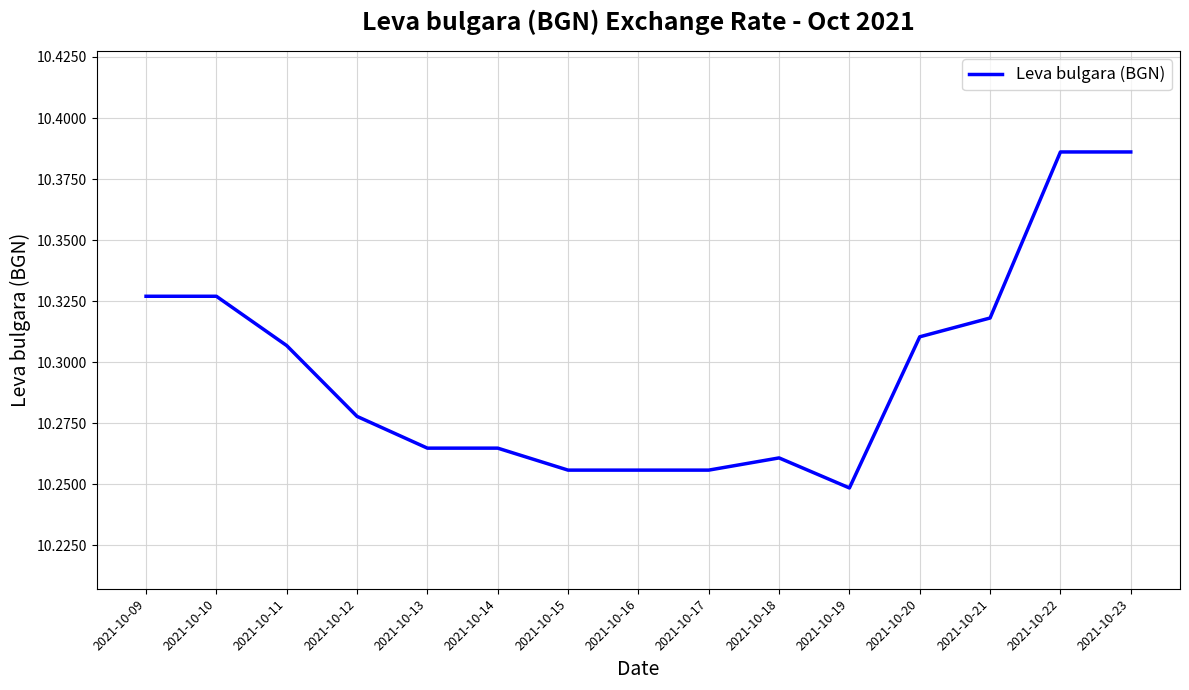

Which category has the lowest value across all series?

2021-10-19